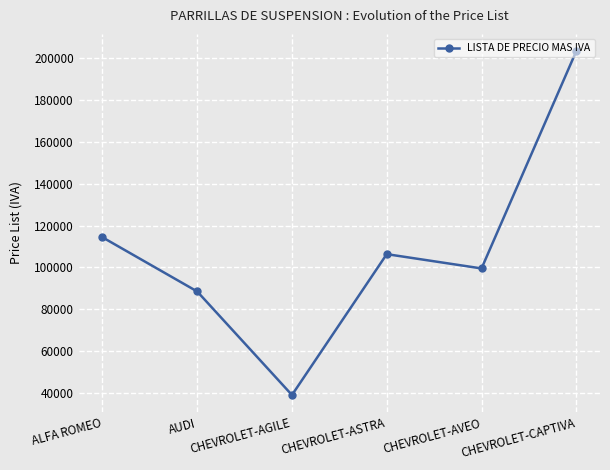

What is the greatest value displayed?

203357